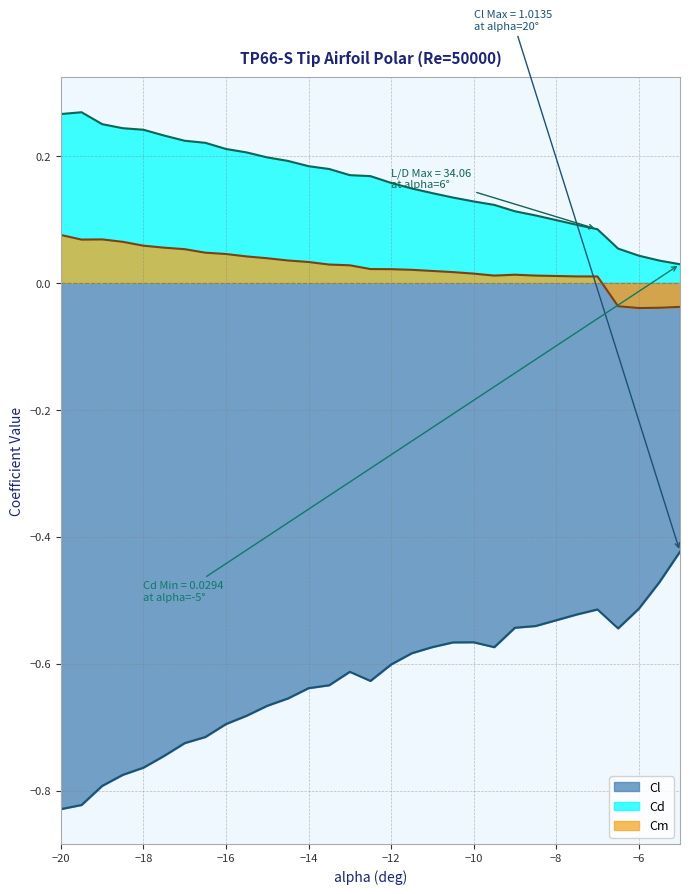

Between -16.5 and -7, which series saw the biggest shift?

Cl